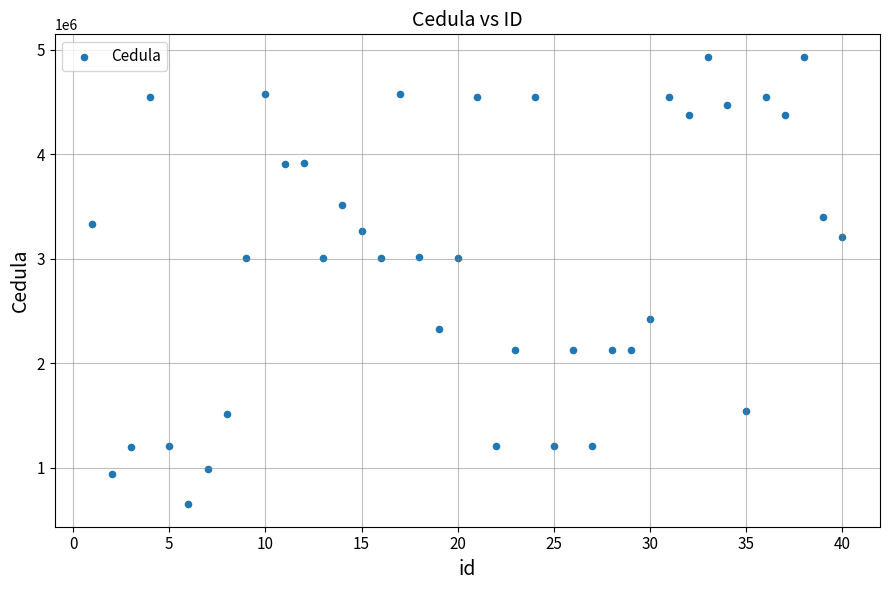

What is the range of Y values (max minus min)?

4284520